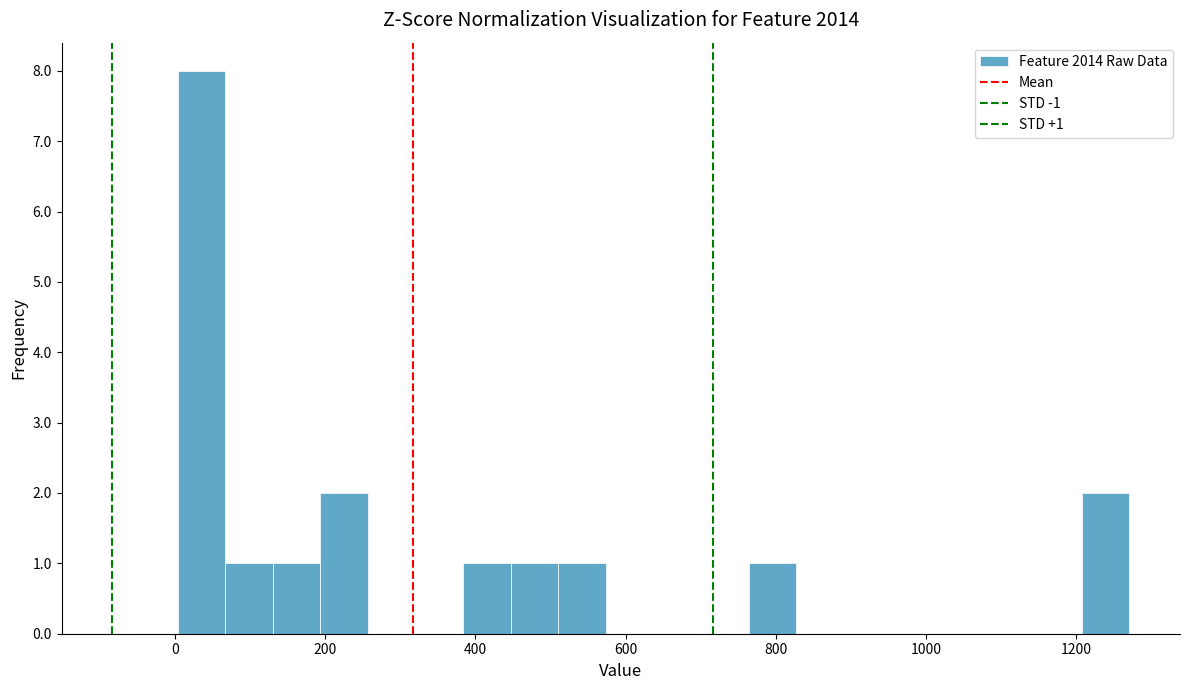

Read against the x-axis, roughly where is the centre of the tallest bar?

40